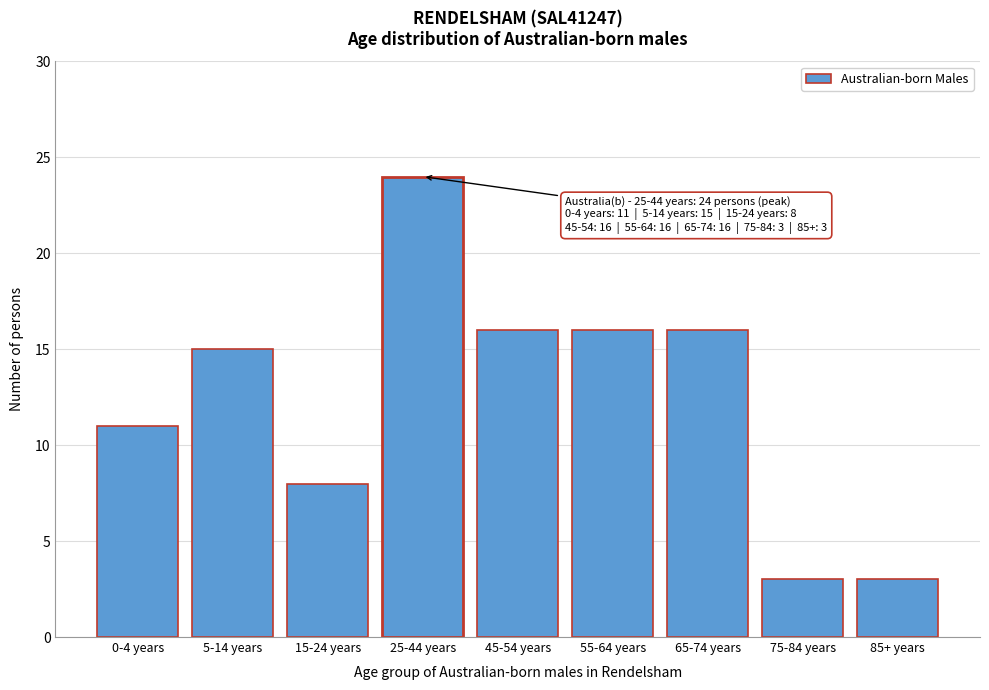

Reading left to right, transcribe all the data shown in this chart.

0-4 years=11	5-14 years=15	15-24 years=8	25-44 years=24	45-54 years=16	55-64 years=16	65-74 years=16	75-84 years=3	85+ years=3